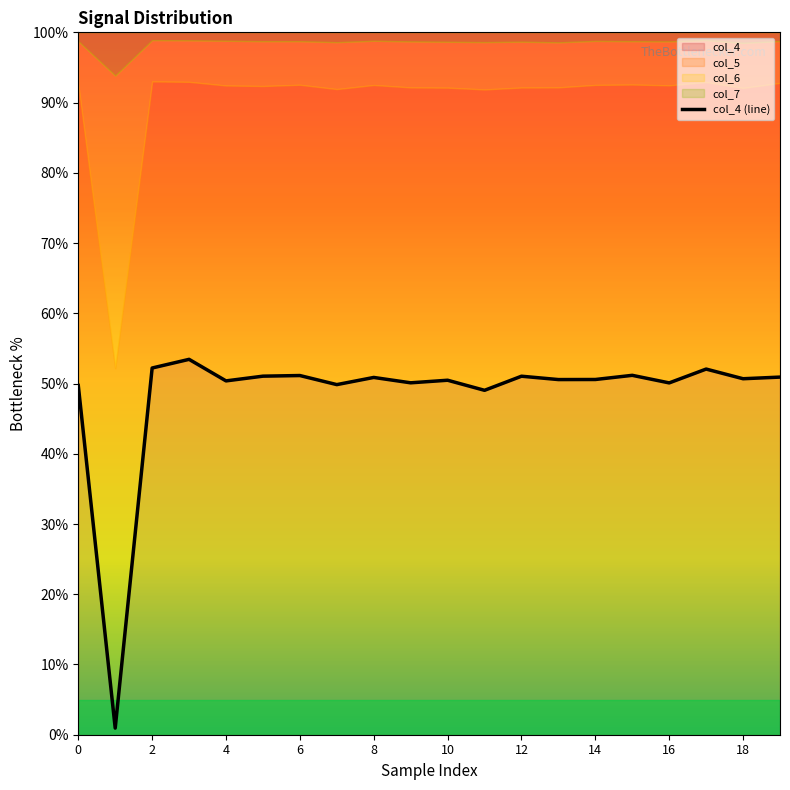

How many lines are shown in the chart?

1